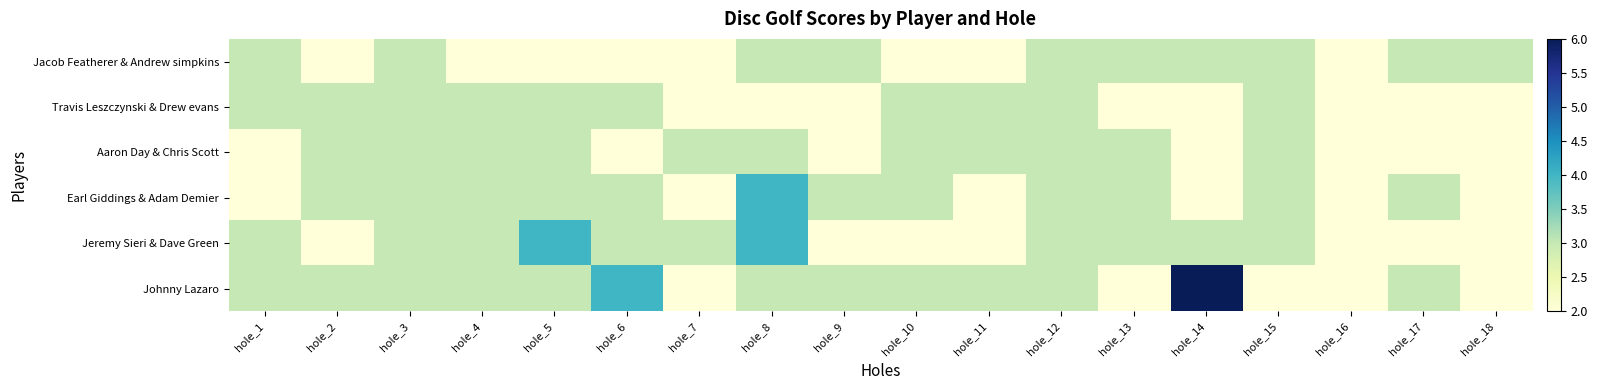

At which category is the sum across all series the highest?

hole_8